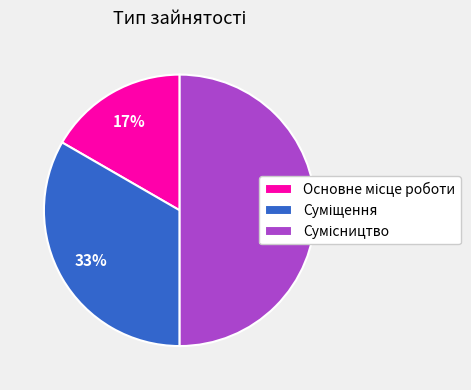

To the nearest percent, what is the difference between the largest and smallest slice percentages?

33%